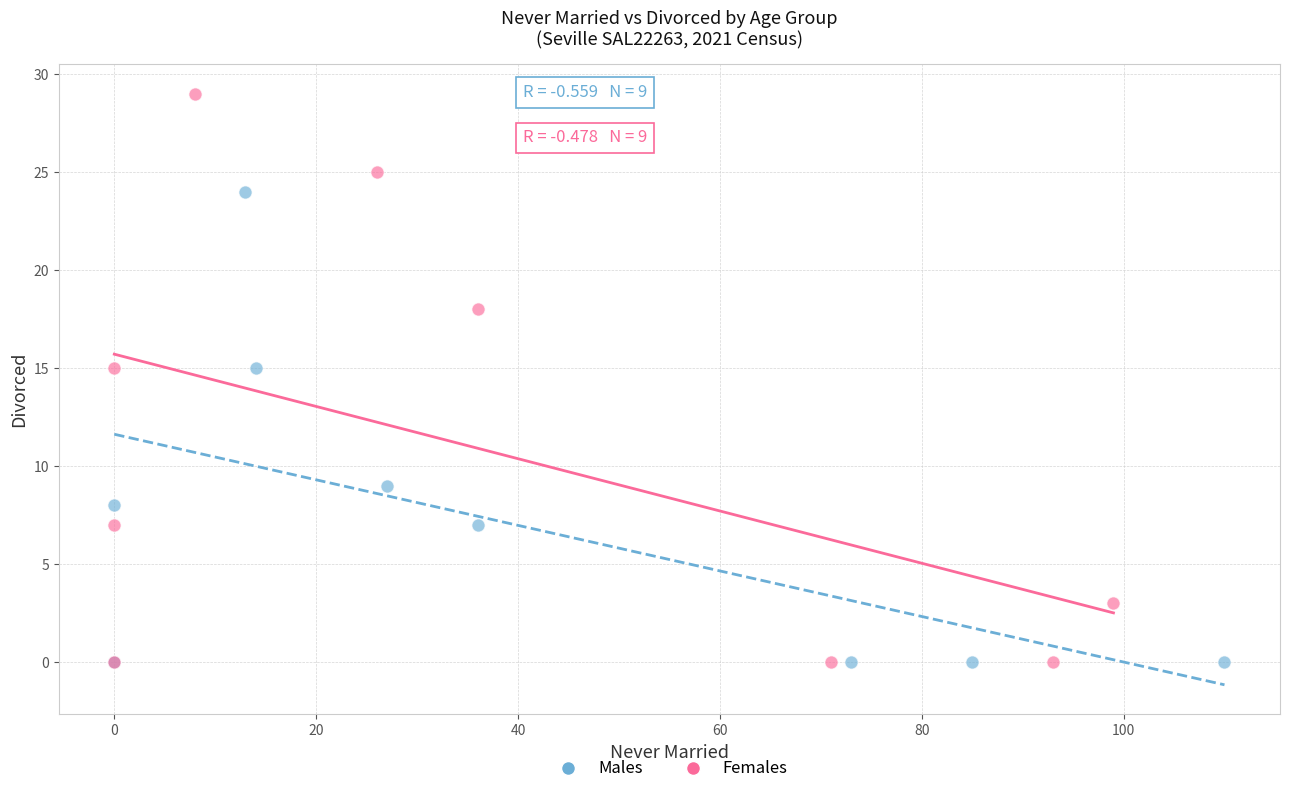

Which series has the widest spread of Y values?

Females